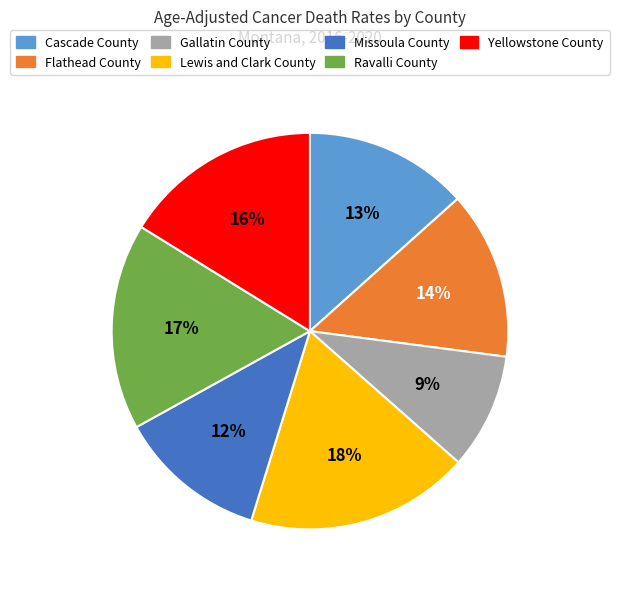

To the nearest percent, what is the combined percentage of Missoula County and Lewis and Clark County?

30%